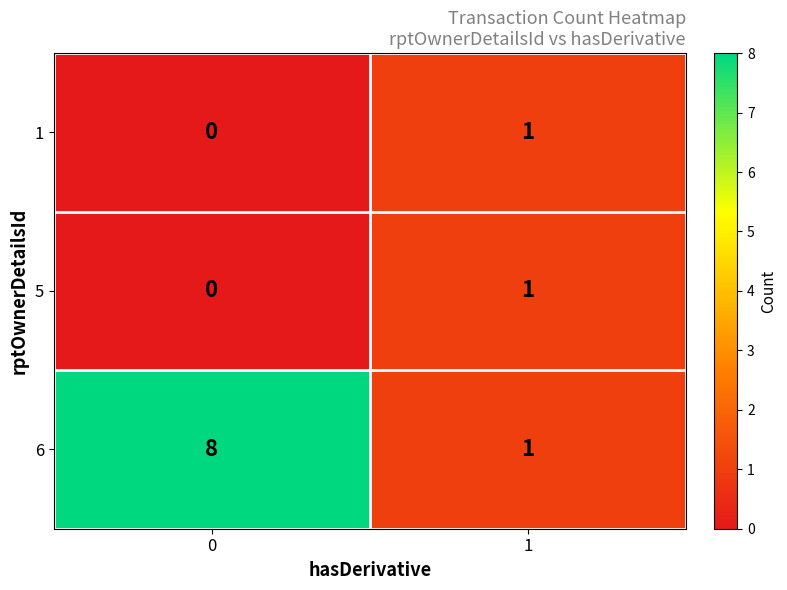

What is the sum of all 6 values?

9